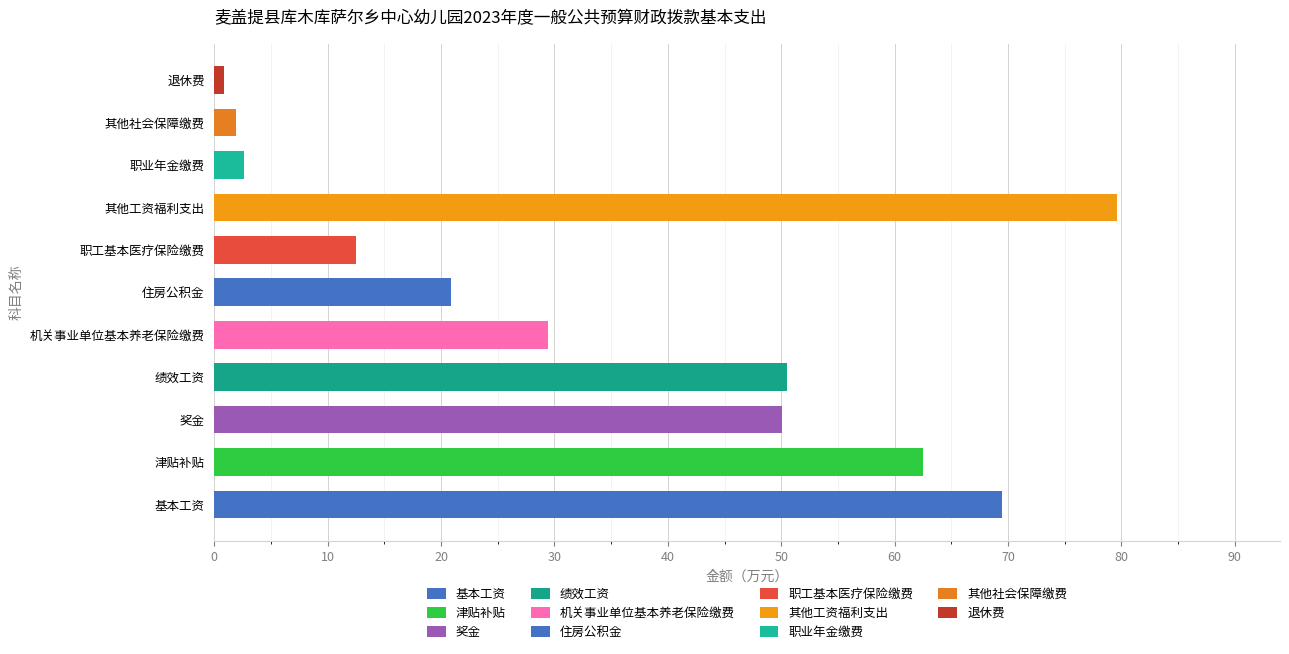

What is the approximate value at 职业年金缴费?

2.6